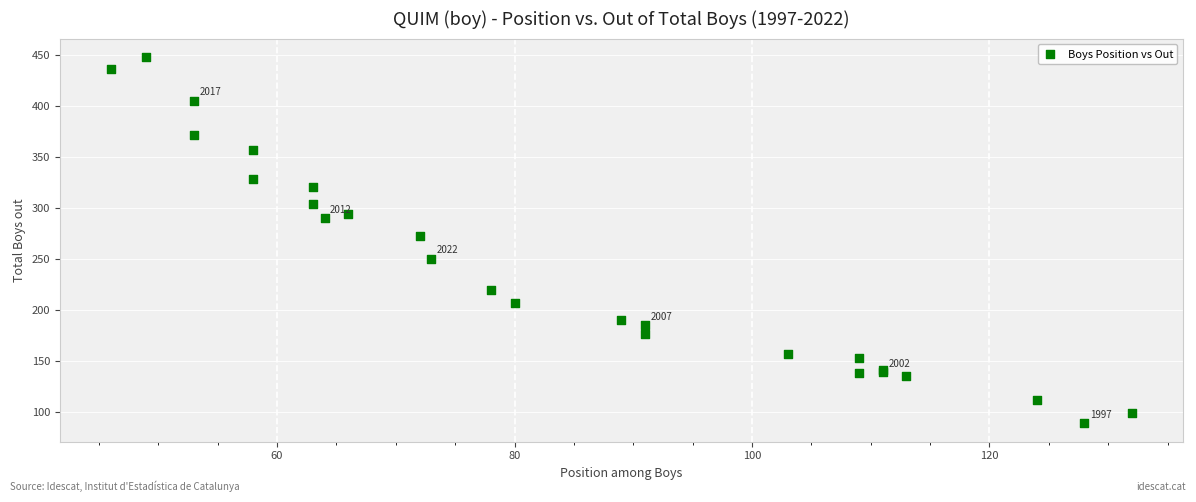

What Y value in the scatter plot is closest to 268?

273